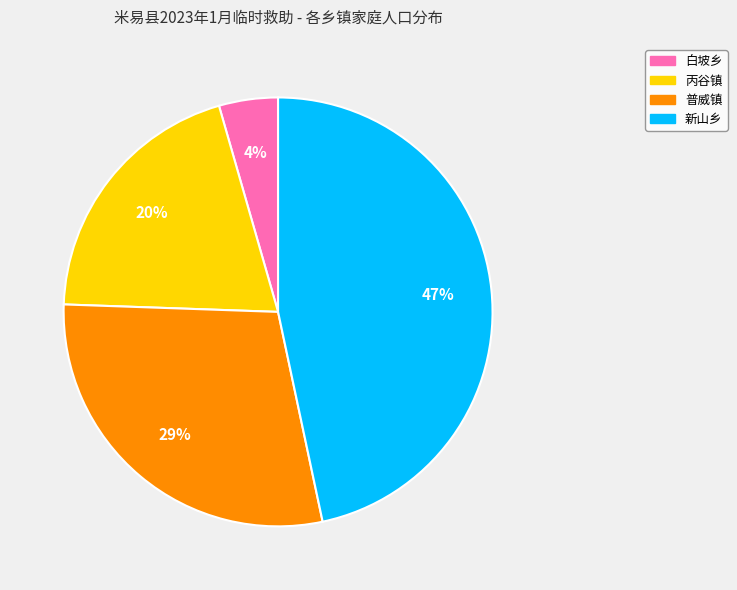

Is there a majority slice in this chart?

No